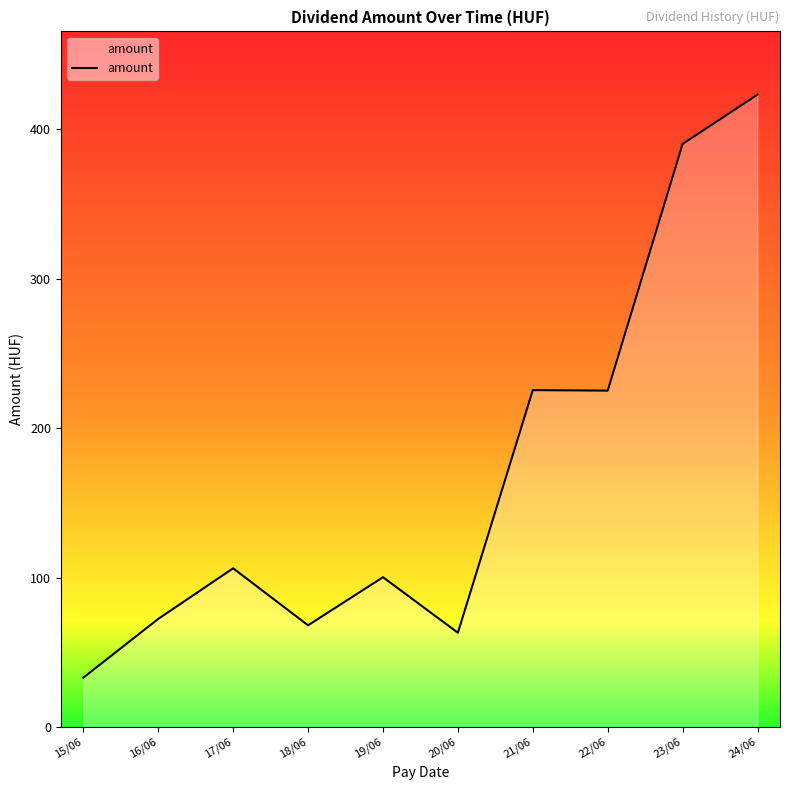

The value at 22/06 is 89.4. True or false?

False